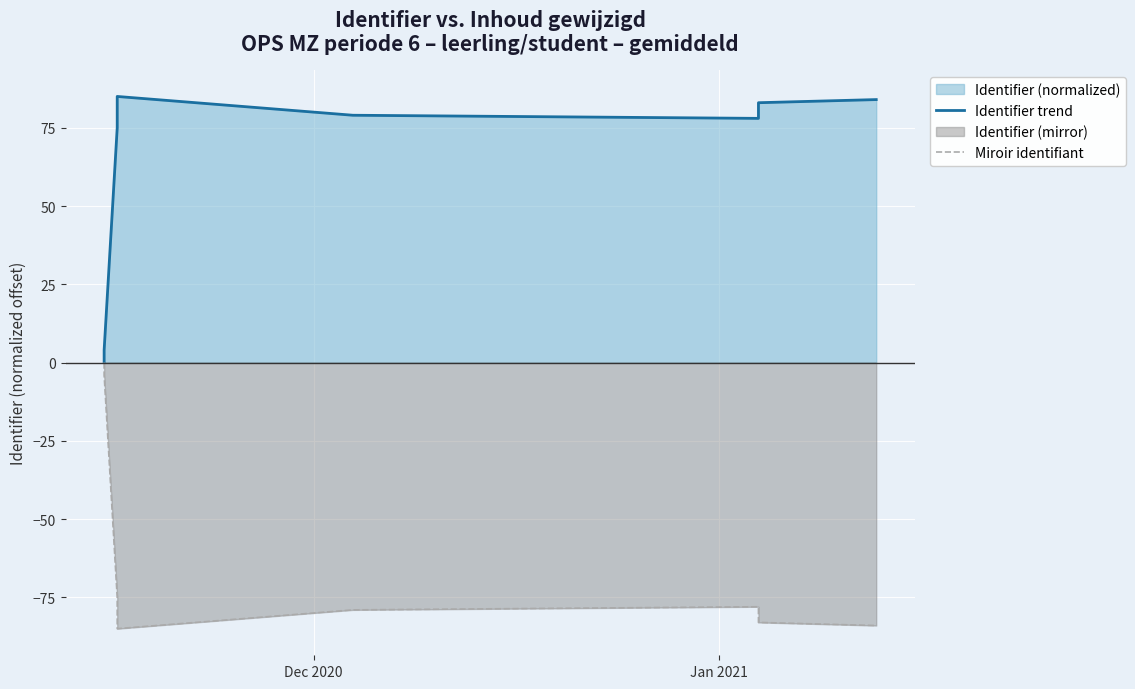

How many data points in Miroir identifiant are above -76?

5